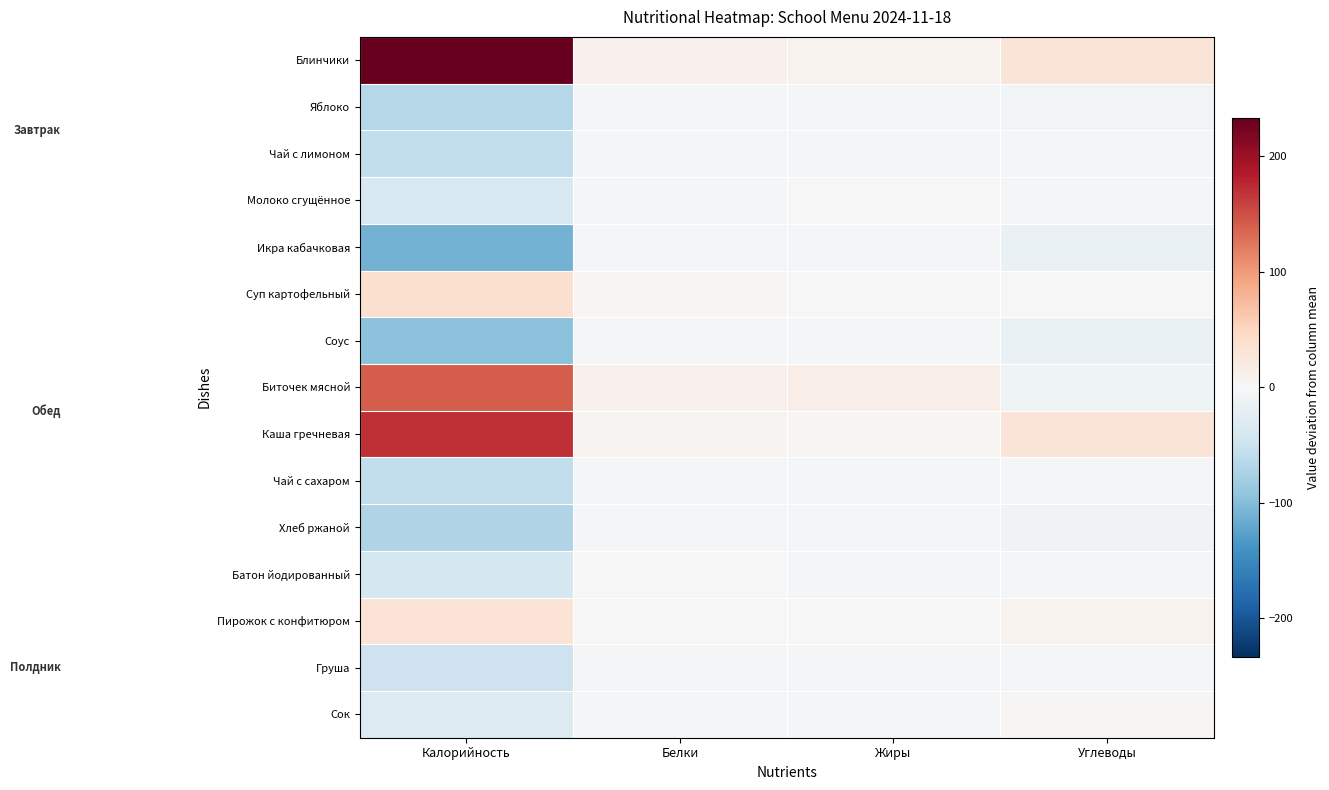

Reading right to left, what are all the values shown in this chart?

Блинчики: Углеводы=29.3	Жиры=8.7	Белки=9.5	Калорийность=233.4
Яблоко: Углеводы=-5.8	Жиры=-3.3	Белки=-3.4	Калорийность=-66.6
Чай с лимоном: Углеводы=-3.0	Жиры=-3.3	Белки=-3.7	Калорийность=-56.7
Молоко сгущённое: Углеводы=-4.3	Жиры=-1.2	Белки=-2.1	Калорийность=-37.1
Икра кабачковая: Углеводы=-16.4	Жиры=-3.3	Белки=-3.6	Калорийность=-110.0
Суп картофельный: Углеводы=1.1	Жиры=1.6	Белки=4.7	Калорийность=37.6
Соус: Углеводы=-15.8	Жиры=-1.9	Белки=-3.6	Калорийность=-95.0
Биточек мясной: Углеводы=-9.3	Жиры=15.9	Белки=9.2	Калорийность=142.1
Каша гречневая: Углеводы=30.8	Жиры=2.1	Белки=6.9	Калорийность=169.6
Чай с сахаром: Углеводы=-3.2	Жиры=-3.3	Белки=-3.7	Калорийность=-57.5
Хлеб ржаной: Углеводы=-8.2	Жиры=-3.4	Белки=-2.0	Калорийность=-70.9
Батон йодированный: Углеводы=-2.8	Жиры=-2.5	Белки=-1.7	Калорийность=-40.4
Пирожок с конфитюром: Углеводы=7.7	Жиры=0.1	Белки=-0.1	Калорийность=31.3
Груша: Углеводы=-2.0	Жиры=-2.9	Белки=-3.3	Калорийность=-47.5
Сок: Углеводы=2.0	Жиры=-3.2	Белки=-2.9	Калорийность=-32.3